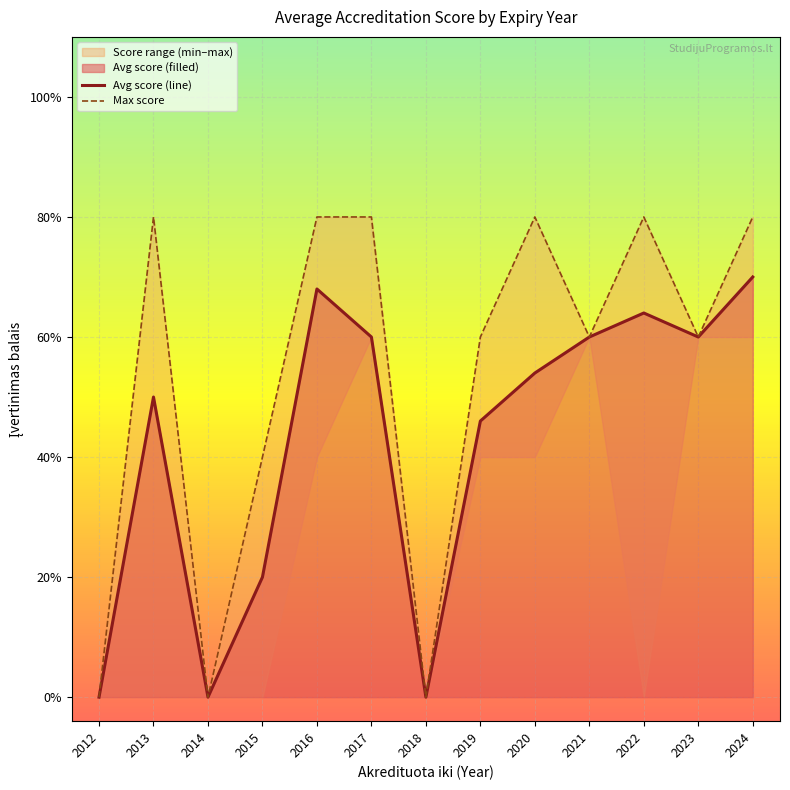

Reading left to right, transcribe all the data shown in this chart.

Avg score (line): 2012=0.0	2013=2.5	2014=0.0	2015=1.0	2016=3.4	2017=3.0	2018=0.0	2019=2.3	2020=2.7	2021=3.0	2022=3.2	2023=3.0	2024=3.5
Max score: 2012=0.0	2013=4.0	2014=0.0	2015=2.0	2016=4.0	2017=4.0	2018=0.0	2019=3.0	2020=4.0	2021=3.0	2022=4.0	2023=3.0	2024=4.0